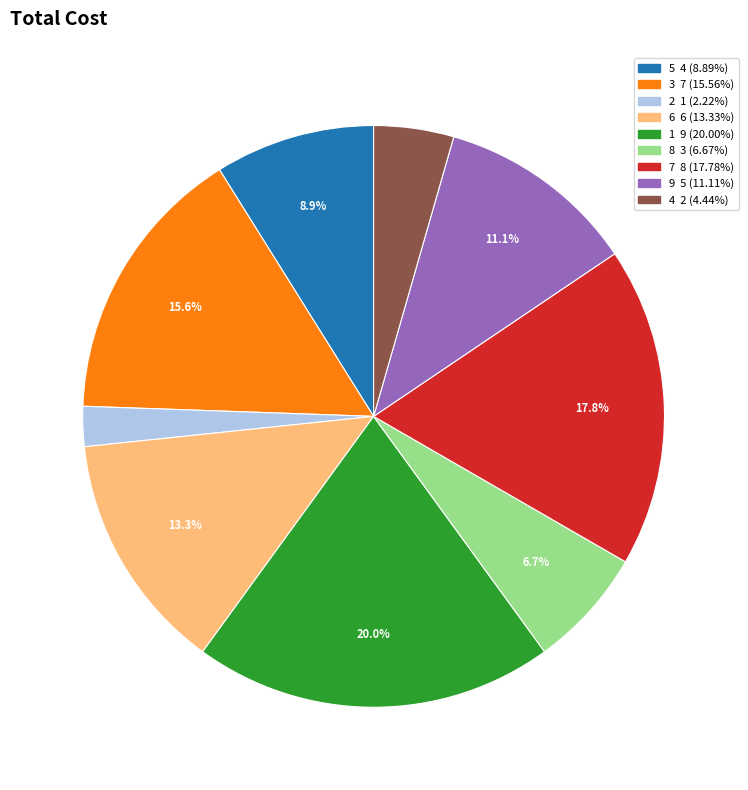

To the nearest percent, what is the average slice percentage?

11%